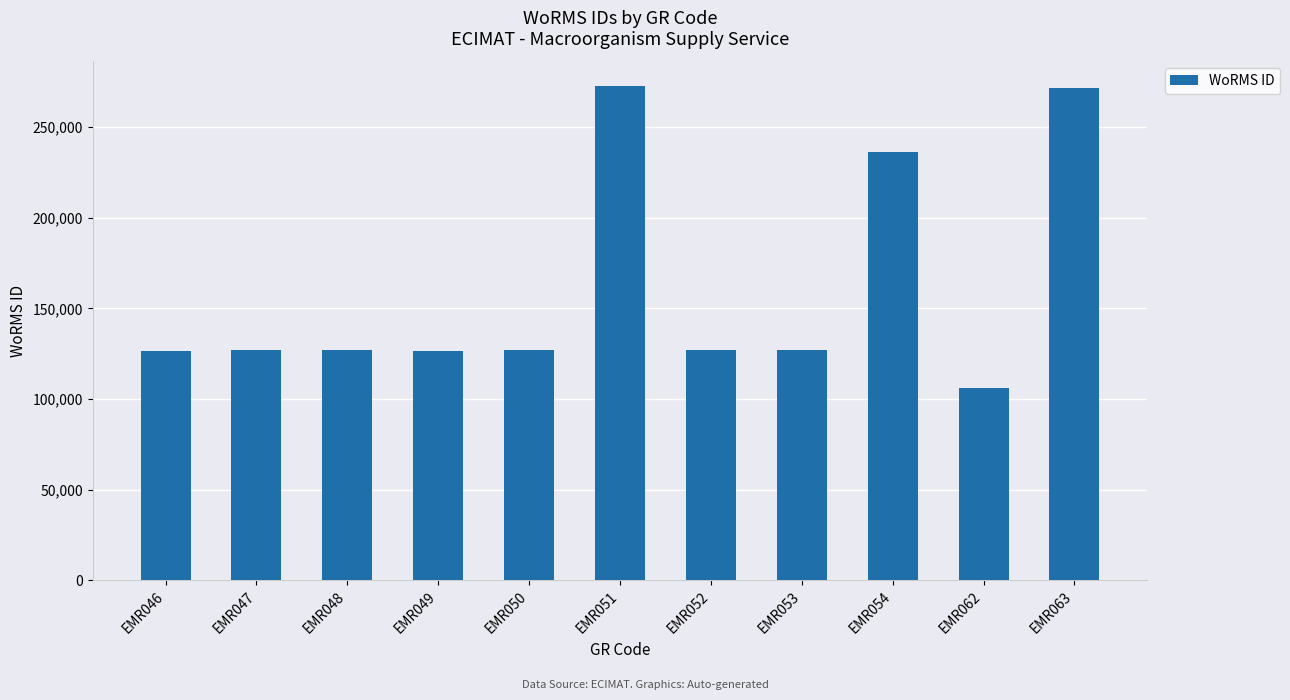

Approximately how many times larger is the value at EMR051 compared to EMR049?

2.1